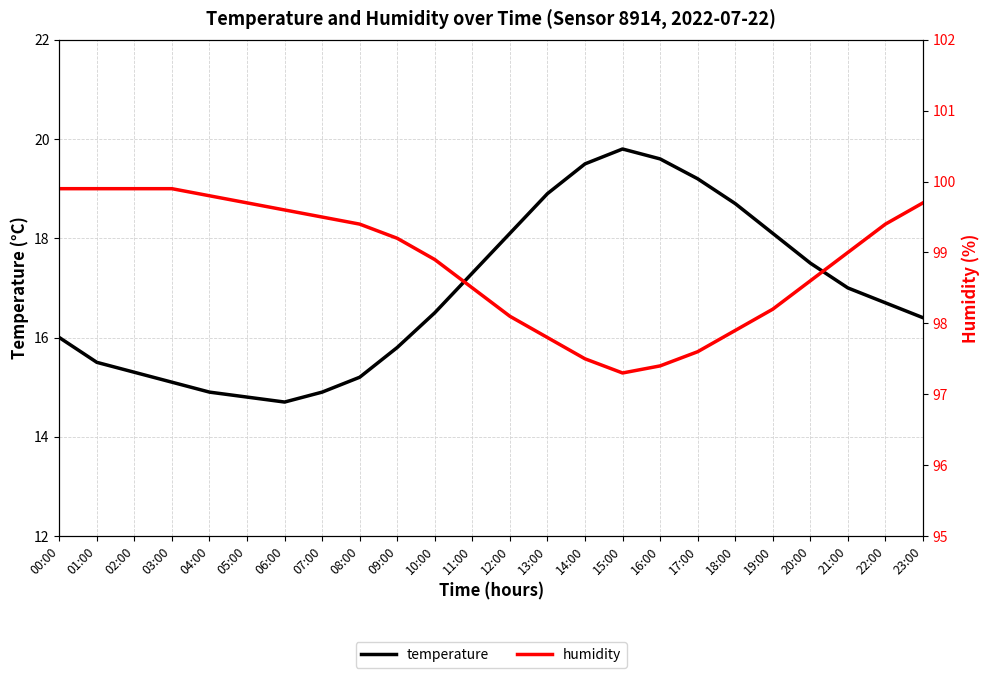

What is the maximum value shown in the chart?

99.9